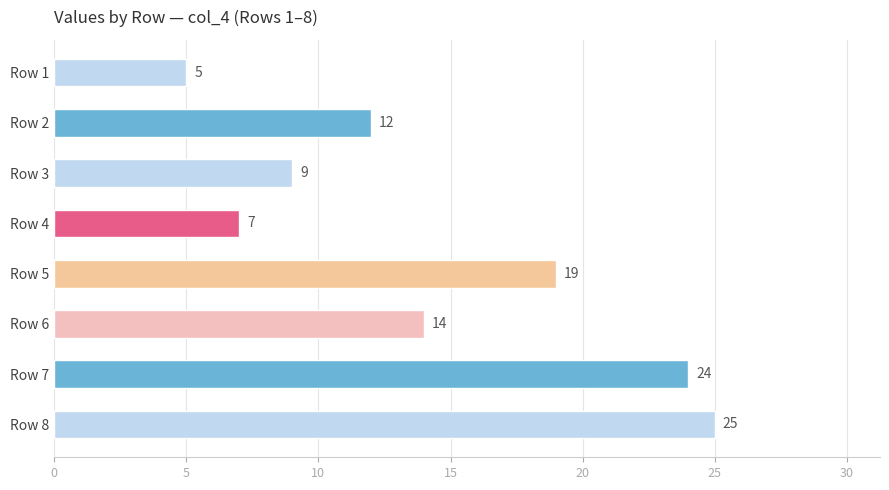

Reading top to bottom, transcribe all the data shown in this chart.

Row 1=5	Row 2=12	Row 3=9	Row 4=7	Row 5=19	Row 6=14	Row 7=24	Row 8=25